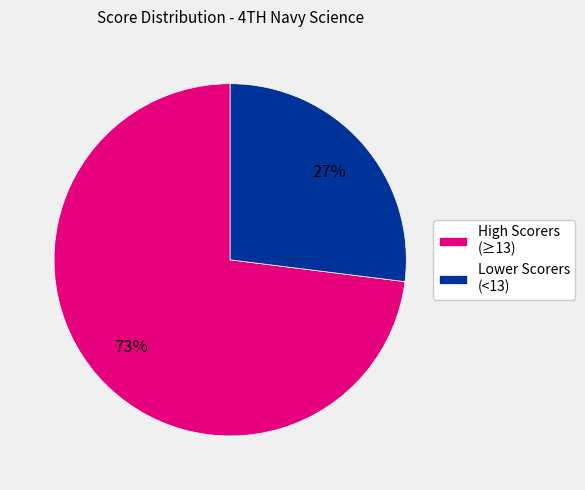

Which slice is the largest?

High Scorers (≥13)